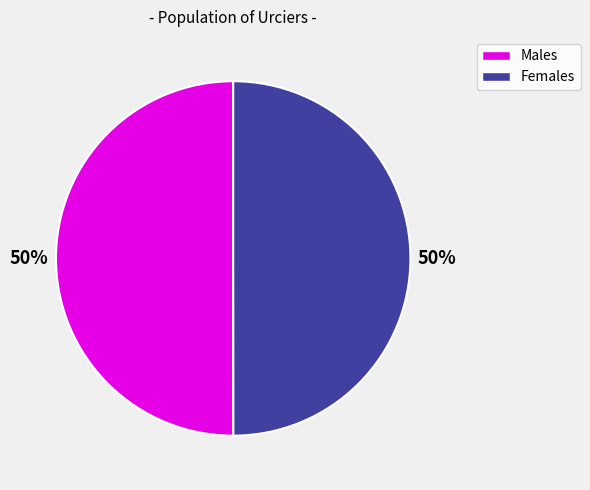

To the nearest percent, what is the average slice percentage?

50%